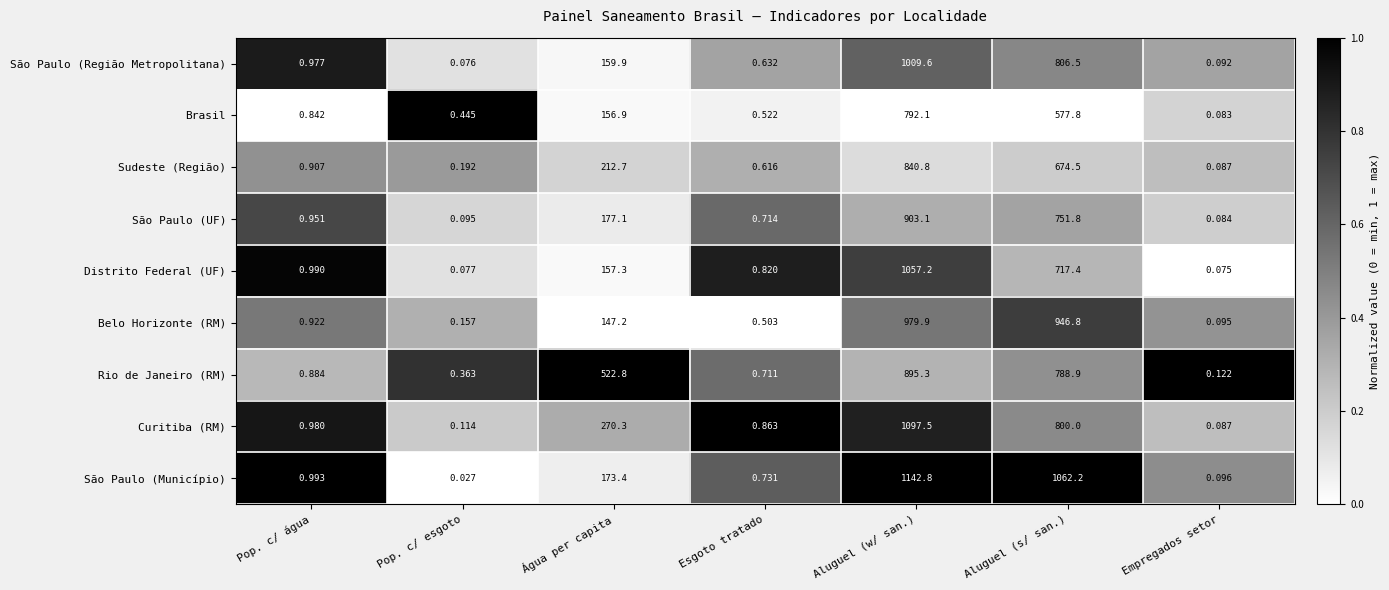

Which series has the largest total across all categories?

São Paulo (Município)